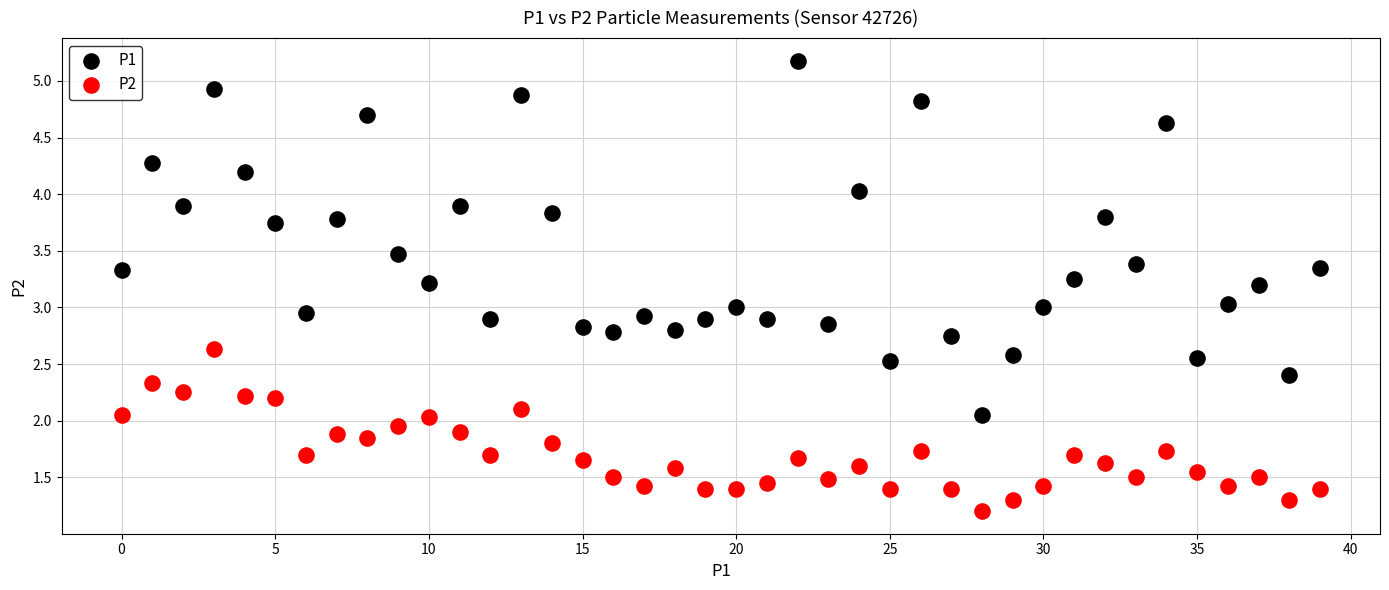

Which series has the largest Y range (max minus min)?

P1